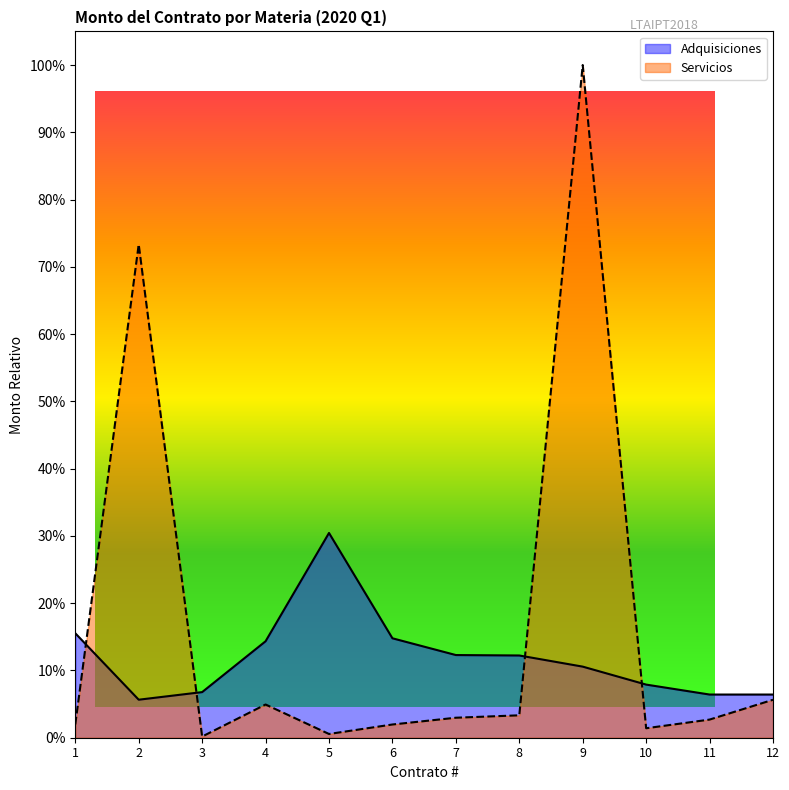

True or false: there are more than 2 points higher than both neighbors.

True